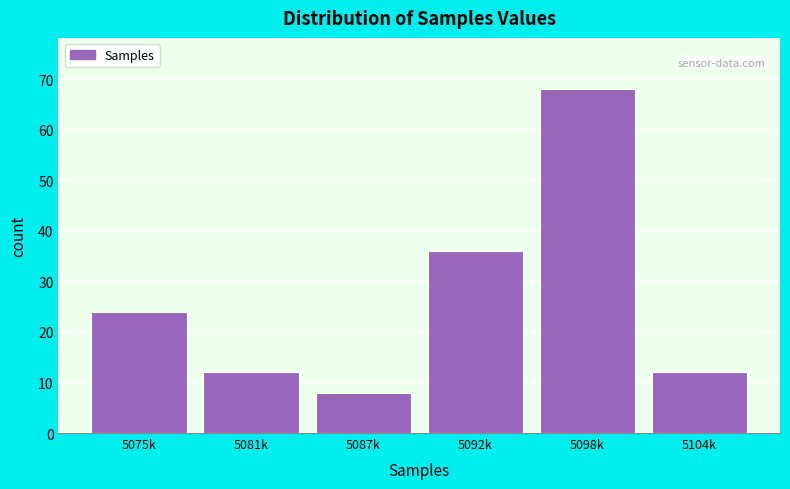

Reading left to right, extract all data points from this chart.

5075k=24	5081k=12	5087k=8	5092k=36	5098k=68	5104k=12